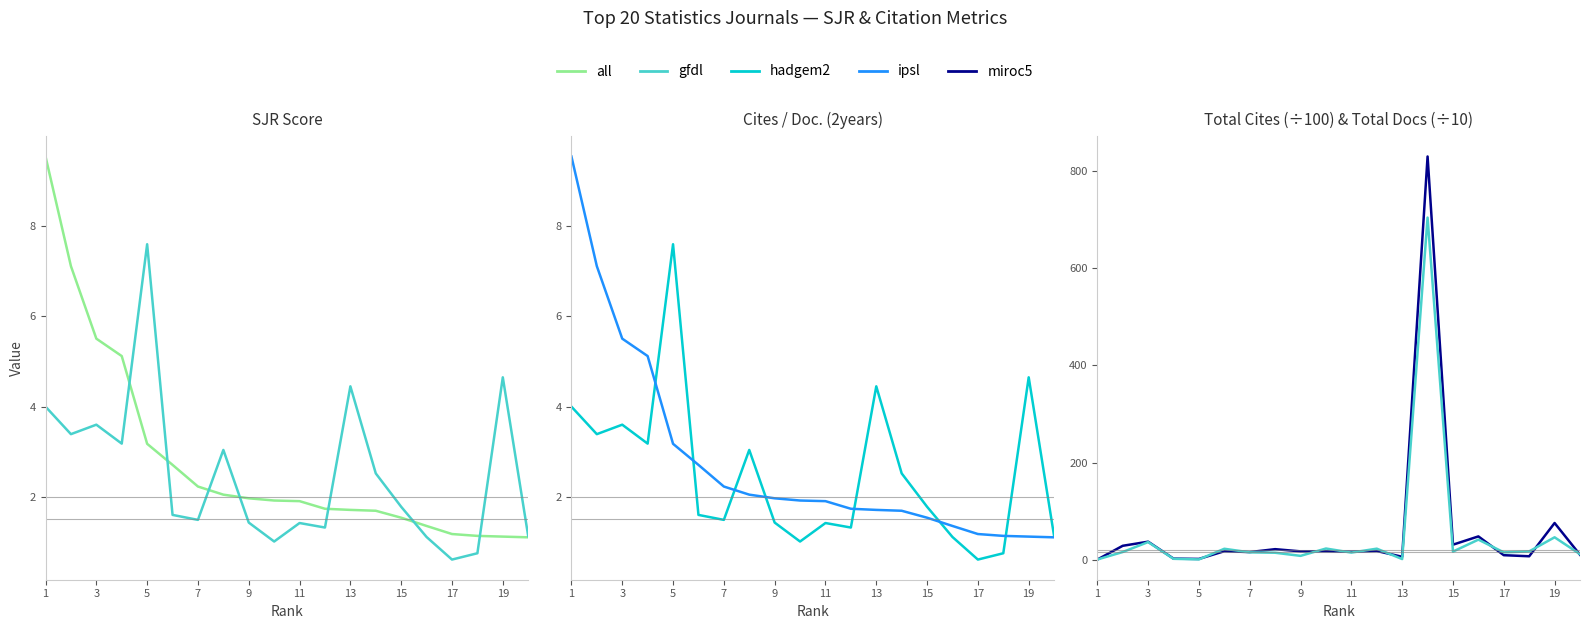

What is the value of the ipsl point at the 4th from the left?

5.1